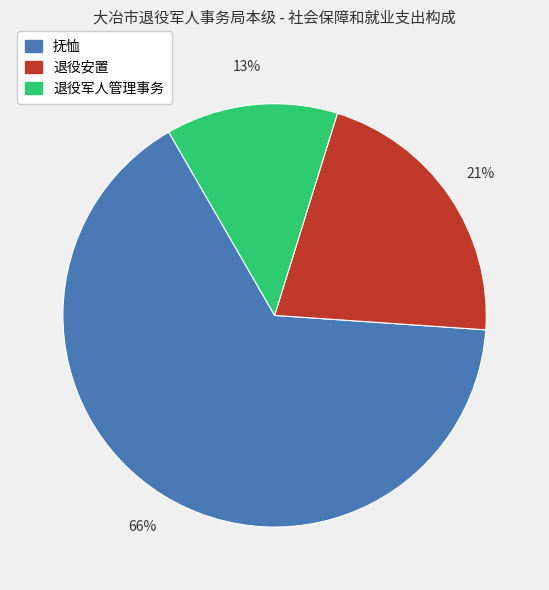

To the nearest percent, what percentage of the pie is 退役安置?

21%